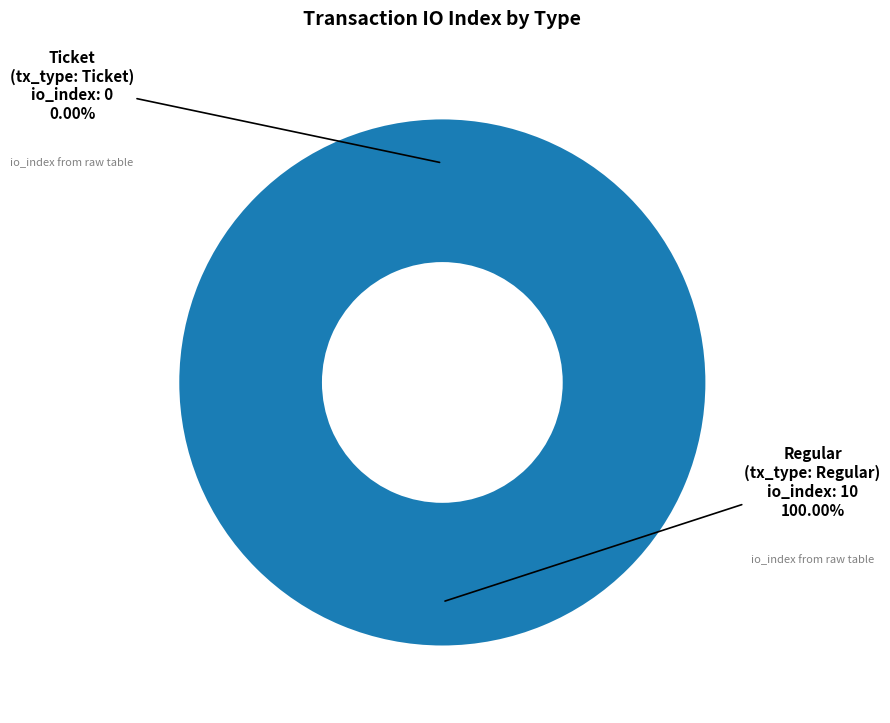

Which category has the biggest portion of the pie?

Regular